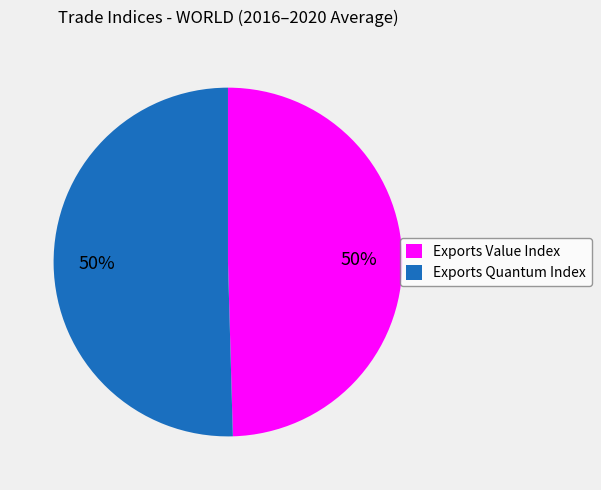

How many slices are in this pie chart?

2